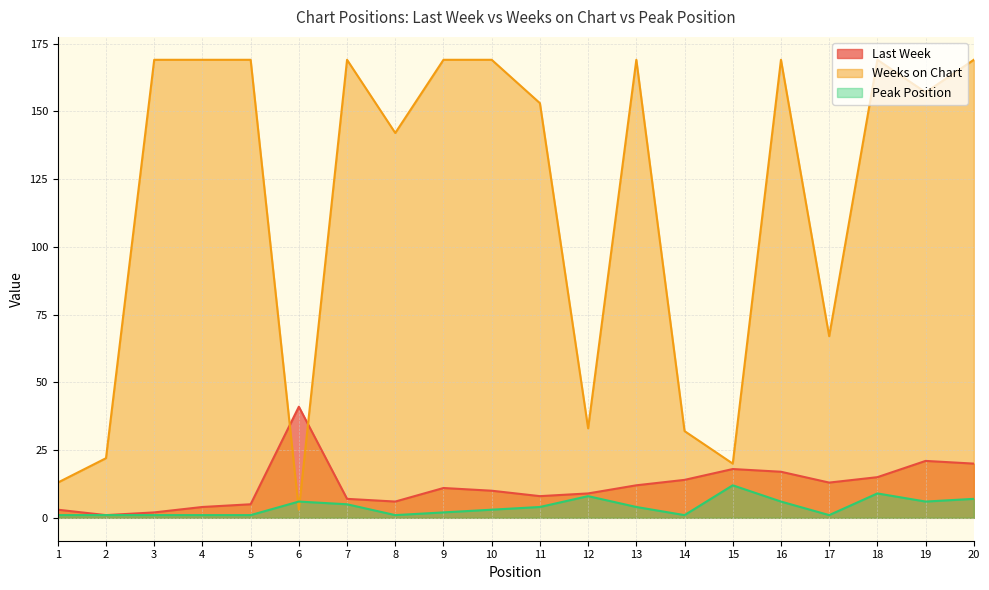

Reading left to right, list all the values displayed in this chart.

Last Week: 3	1	2	4	5	41	7	6	11	10	8	9	12	14	18	17	13	15	21	20
Weeks on Chart: 13	22	169	169	169	3	169	142	169	169	153	33	169	32	20	169	67	169	157	169
Peak Position: 1	1	1	1	1	6	5	1	2	3	4	8	4	1	12	6	1	9	6	7